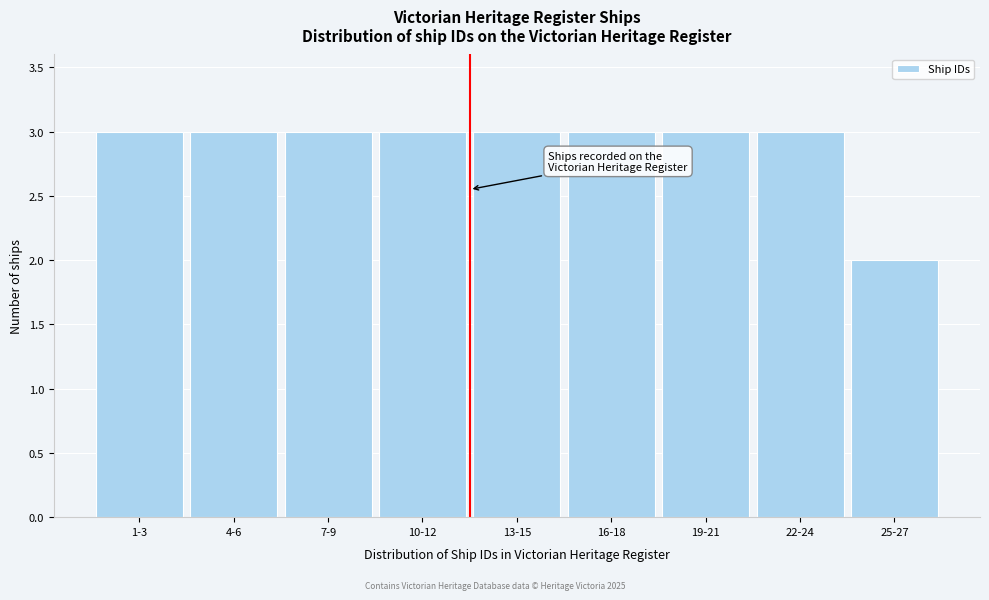

Reading left to right, what are all the values shown in this chart?

1-3=3	4-6=3	7-9=3	10-12=3	13-15=3	16-18=3	19-21=3	22-24=3	25-27=2